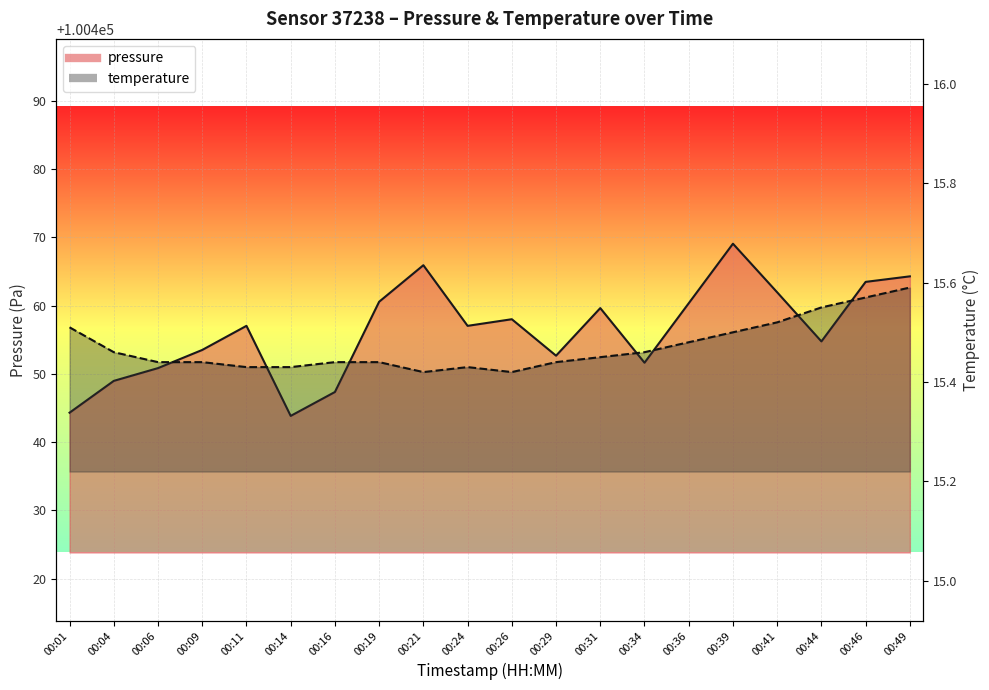

At which category does temperature reach its first local peak?

00:24